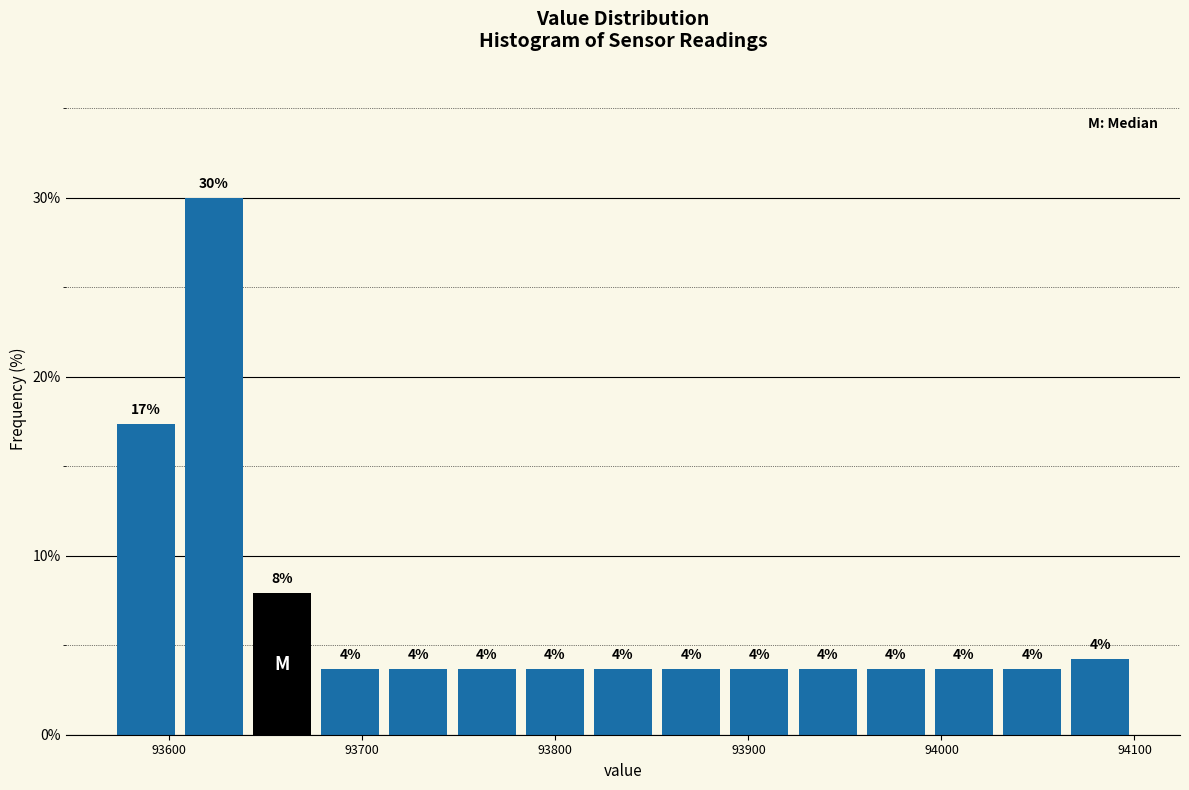

Around what value on the x-axis is the tallest bar? Give the approximate position of its centre, as read against the axis.

93620